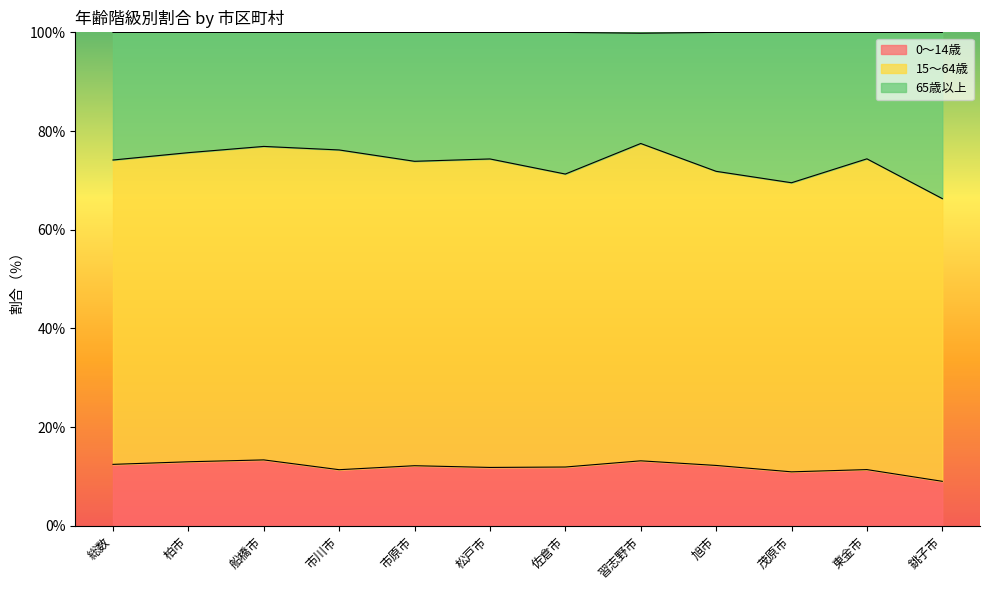

What is the highest value of the 0～14歳 series?

13.3